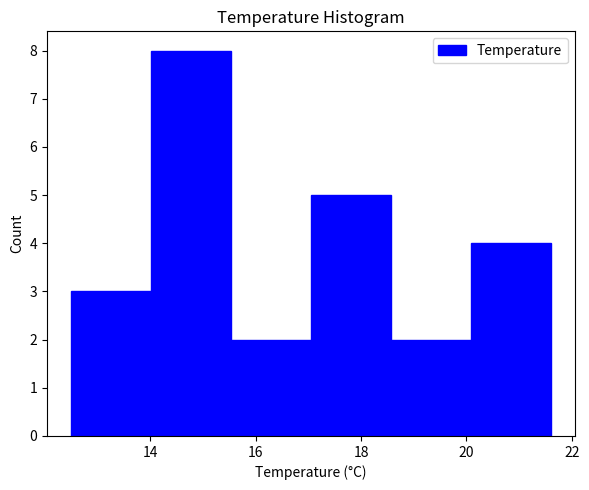

Reading left to right, transcribe this chart: for each bar, give the range it covers on the x-axis and its height. Neither the bar edges nor the heights are printed on the chart, so give them approximately, as read against the axes.

12.6 to 14.0: 3
14.0 to 15.6: 8
15.6 to 17.0: 2
17.0 to 18.6: 5
18.6 to 20.0: 2
20.0 to 21.6: 4